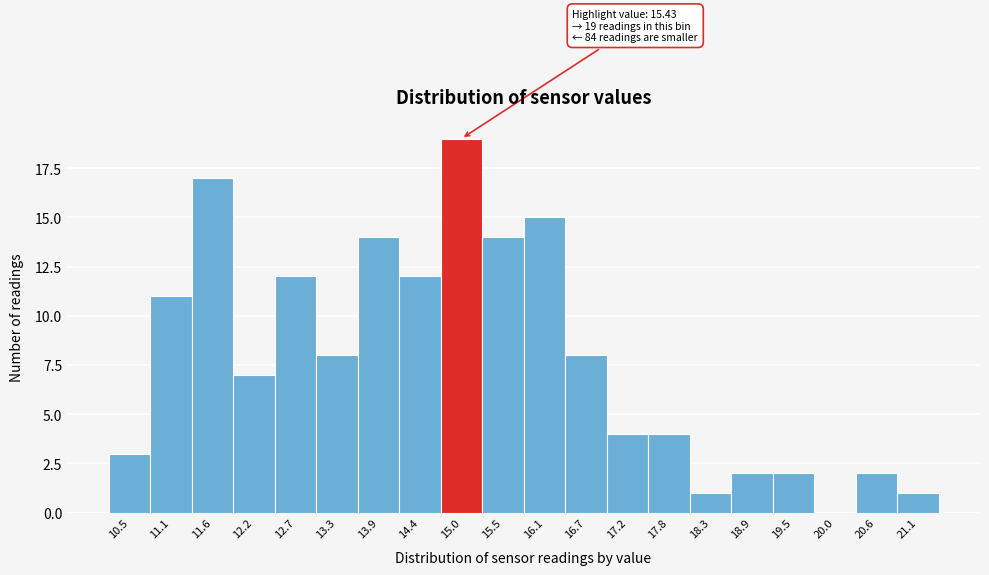

Reading left to right, transcribe all the data shown in this chart.

10.5=3	11.1=11	11.6=17	12.2=7	12.7=12	13.3=8	13.9=14	14.4=12	15.0=19	15.5=14	16.1=15	16.7=8	17.2=4	17.8=4	18.3=1	18.9=2	19.5=2	20.0=0	20.6=2	21.1=1